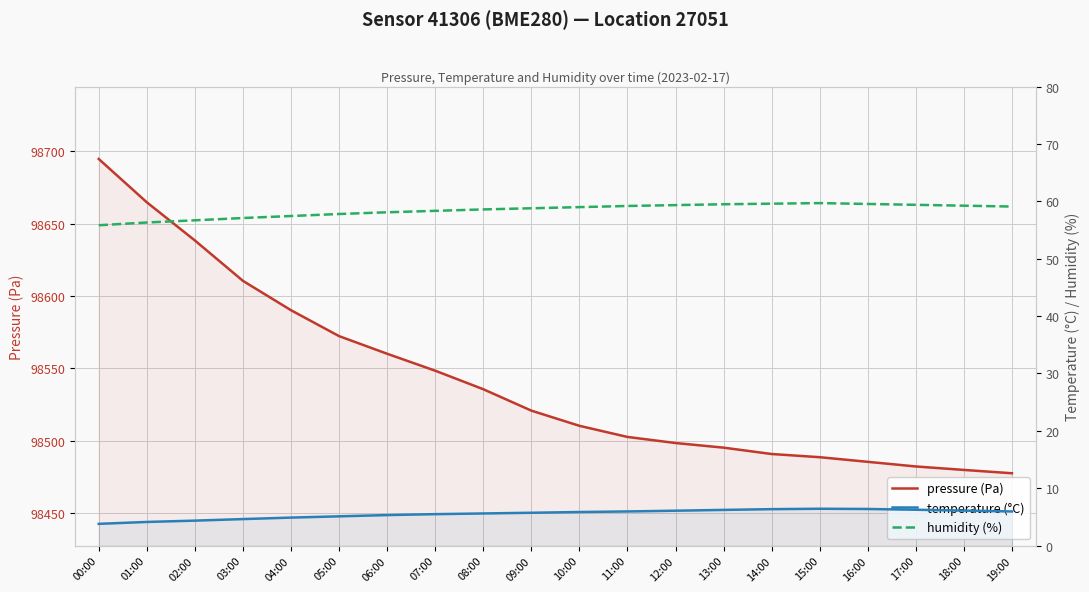

Which series has the widest spread of values?

pressure (Pa)